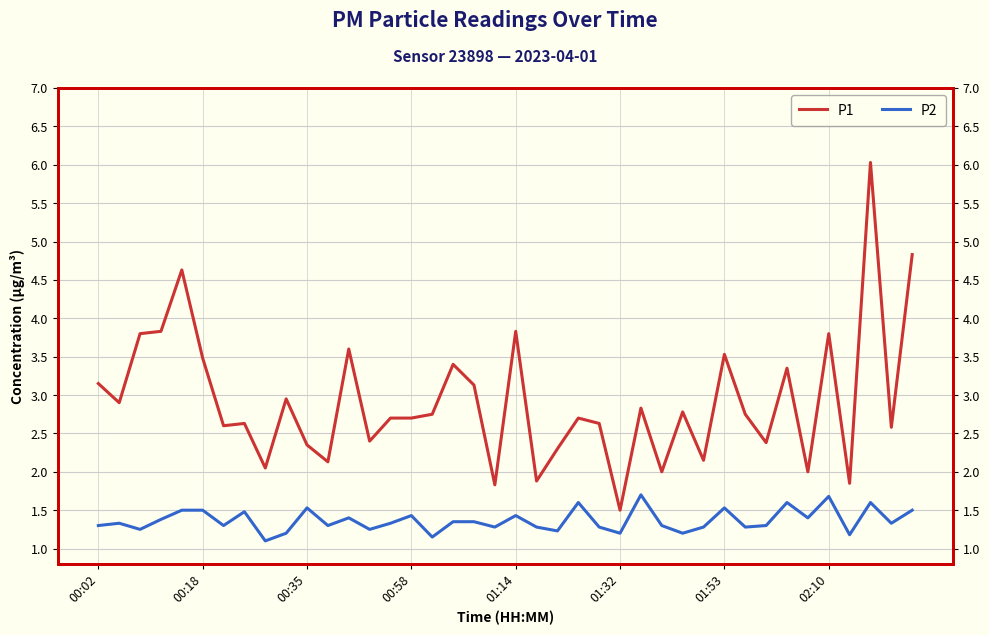

True or false: P2 and P1 intersect in this chart.

False